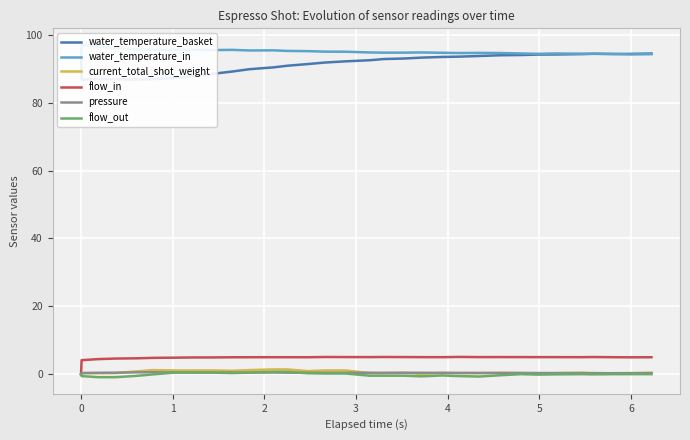

The pressure series shows 0.7 at 19. True or false?

False